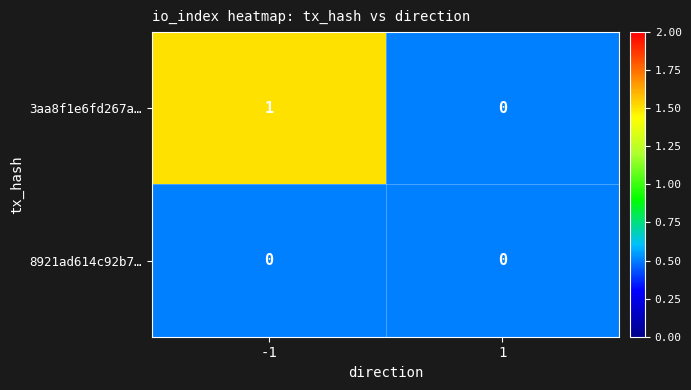

List the series in order of their peak value, highest first.

3aa8f1e6fd267a…, 8921ad614c92b7…